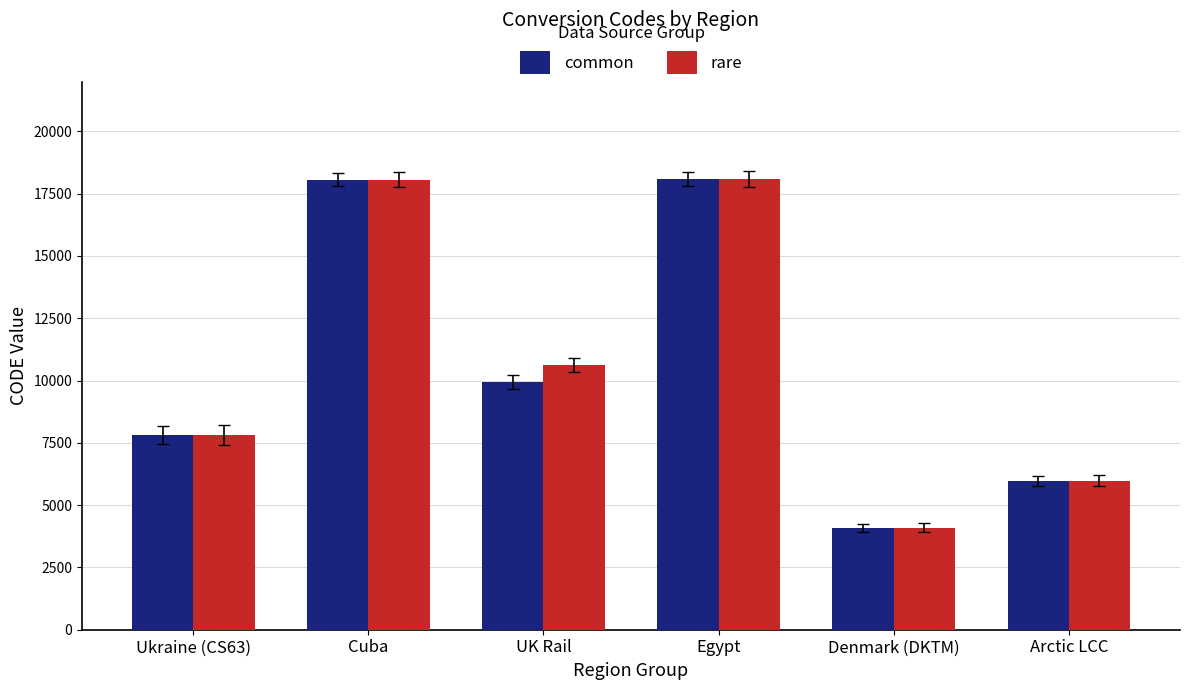

True or false: rare has a value of 5984 at Arctic LCC.

True